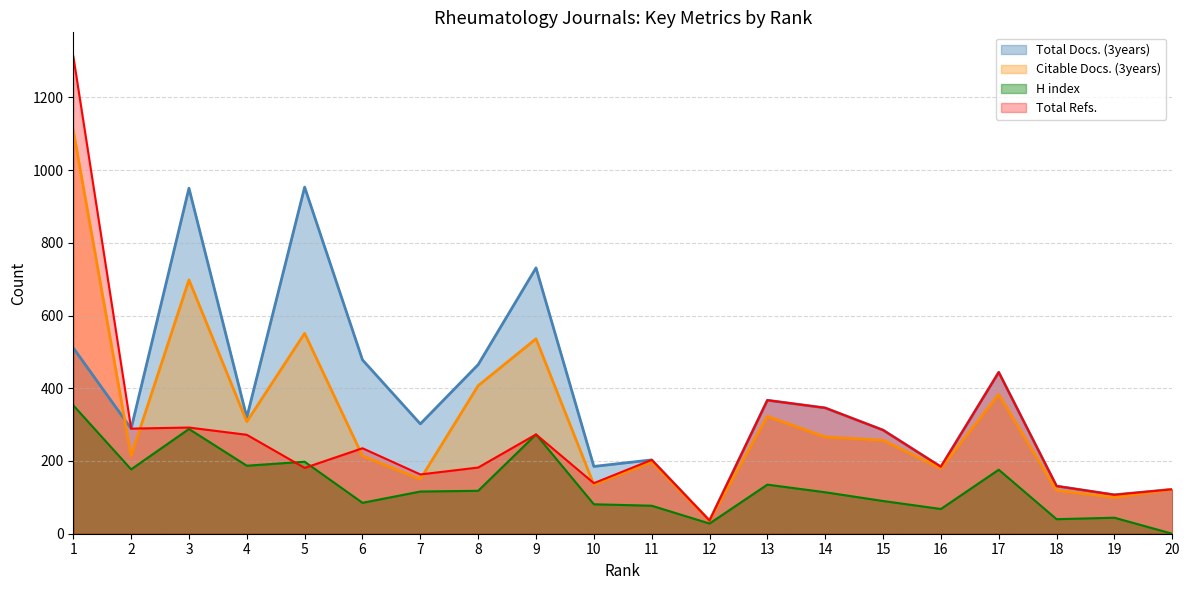

Reading right to left, transcribe all the data shown in this chart.

Total Docs. (3years): 122	107	131	444	184	285	346	367	36	203	185	731	465	302	478	953	320	950	289	511
Citable Docs. (3years): 122	100	119	383	180	257	266	323	36	197	135	536	407	150	214	551	308	698	214	1109
H index: 0	44	40	176	68	90	114	135	28	77	81	273	118	116	85	198	187	288	177	353
Total Refs.: 122	107	131	444	184	285	346	367	36	203	139	273	182	163	235	181	272	292	289	1313